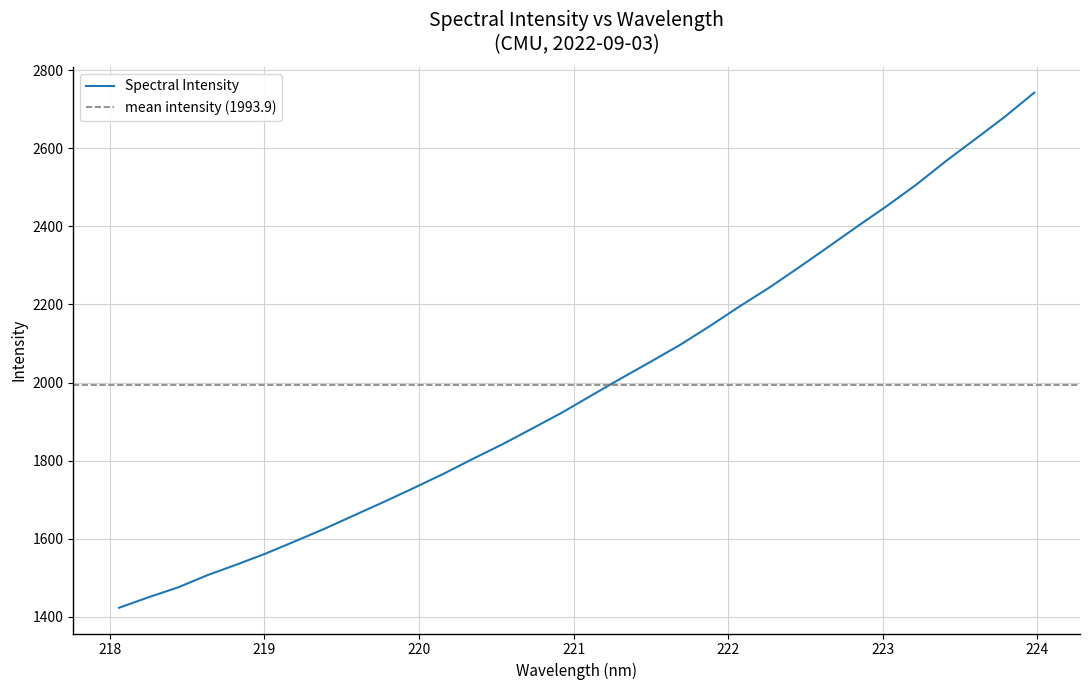

What is the label of the 13th point from the left?

220.3533